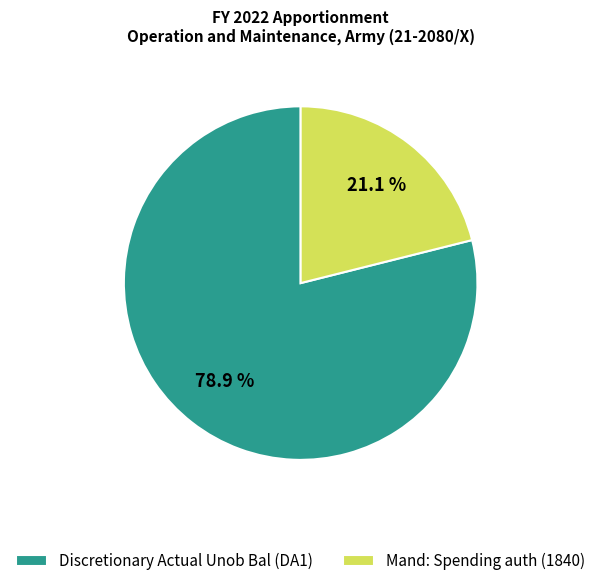

To the nearest percent, what portion does Mand: Spending auth (1840) represent?

21%